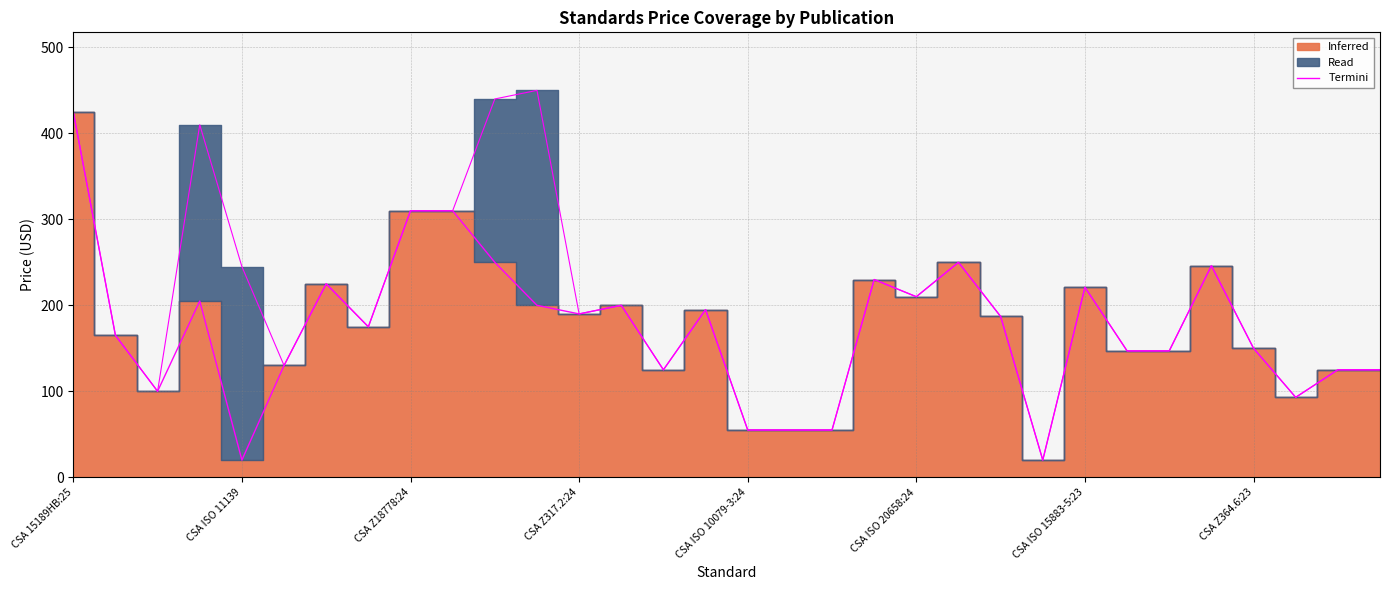

True or false: the data has more than 1 interior local peaks.

True